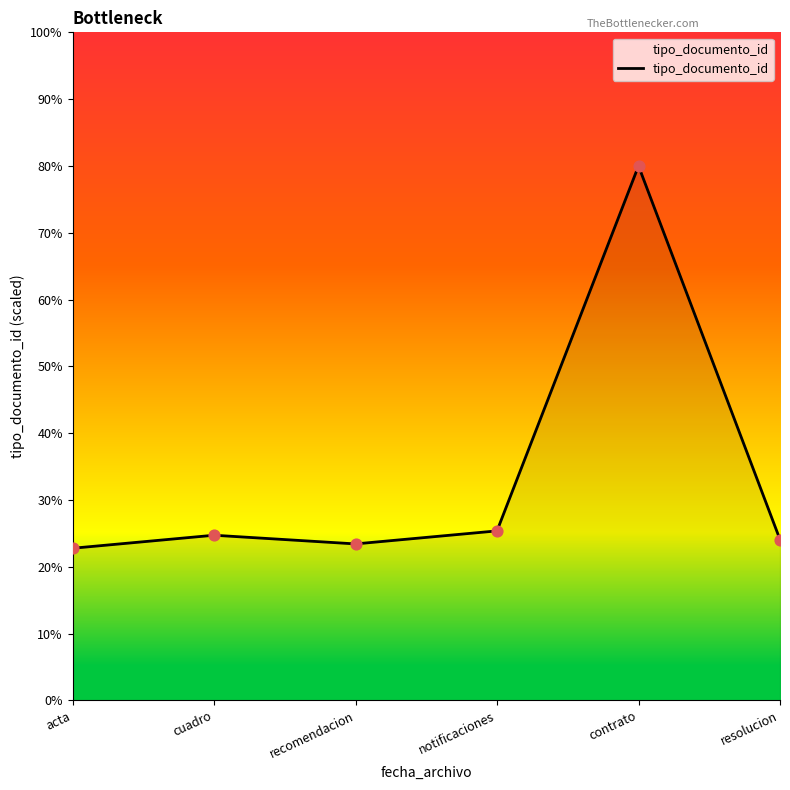

Approximately how many times larger is the value at resolucion compared to acta?

1.1